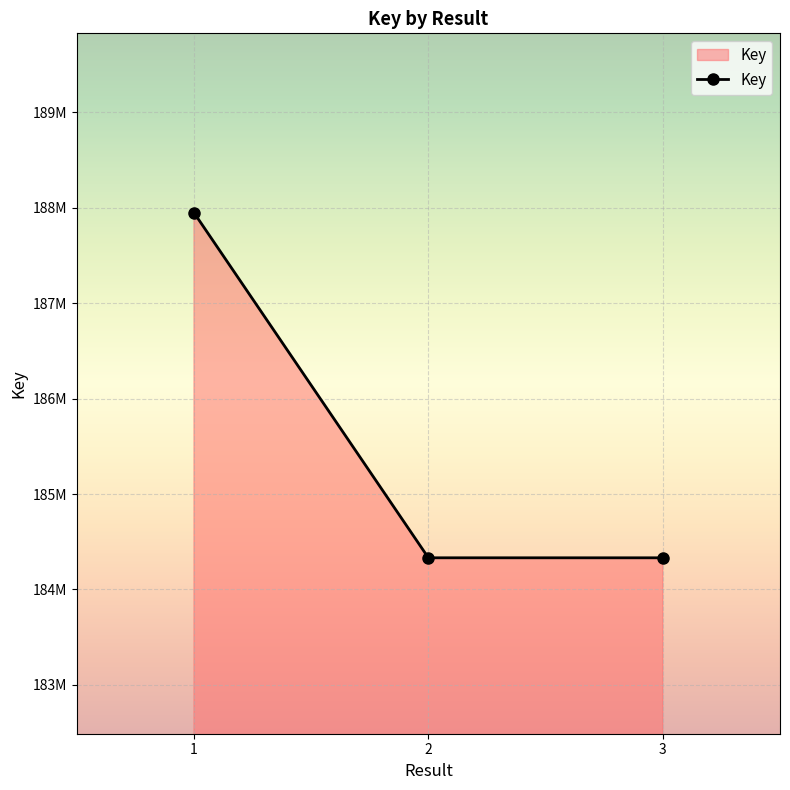

What is the value of the 2nd point from the left?

184331919